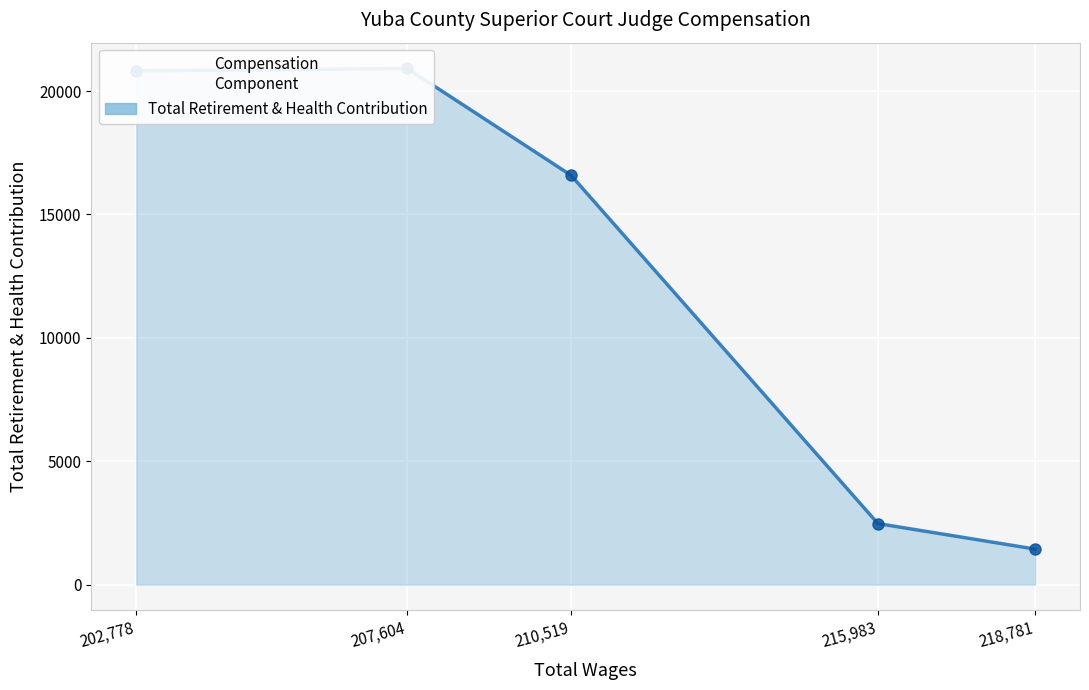

At which category does the chart reach its peak across all series?

207,604